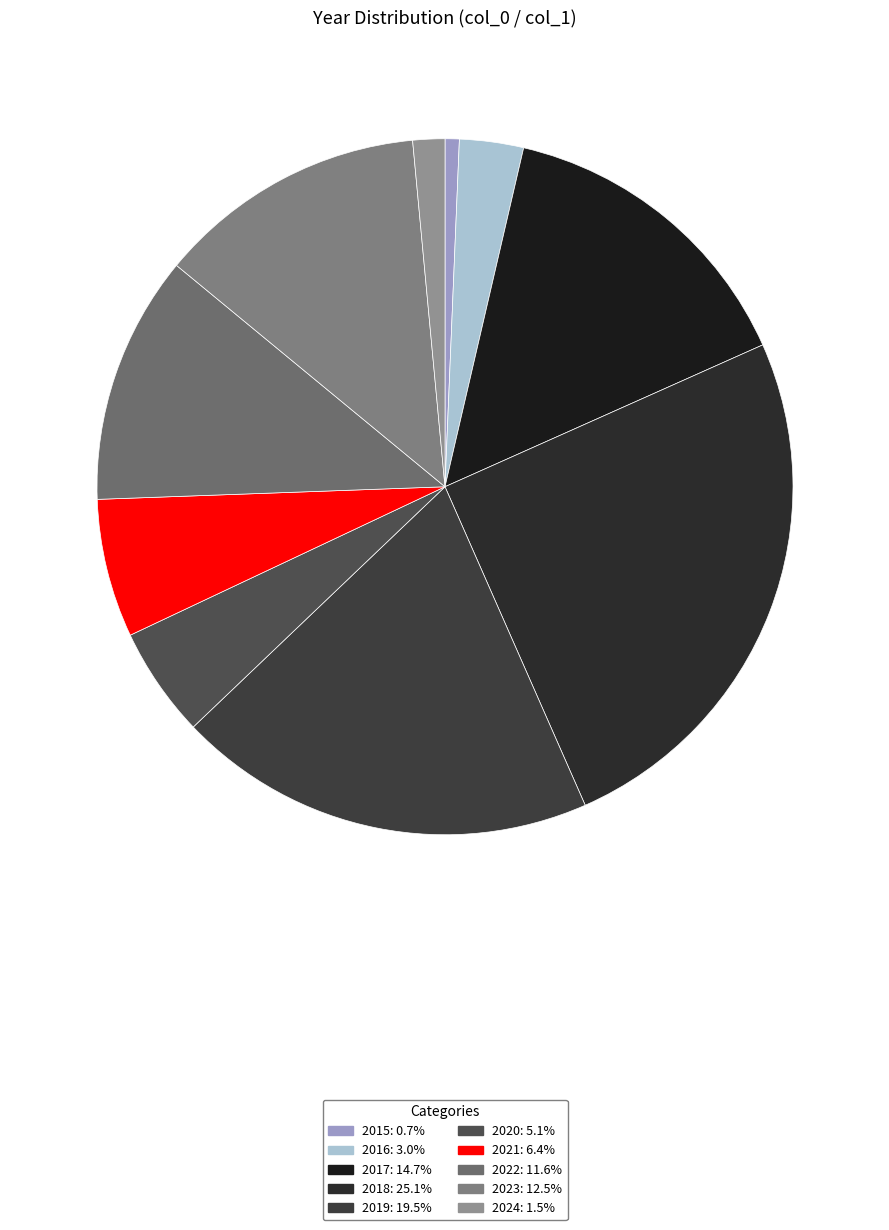

To the nearest percent, what is the combined percentage of 2024 and 2022?

13%